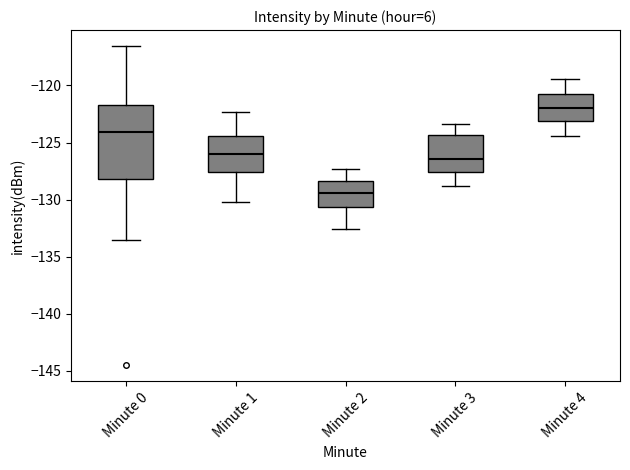

Comparing the boxes themselves (not the whiskers), which one is the tallest?

Minute 0